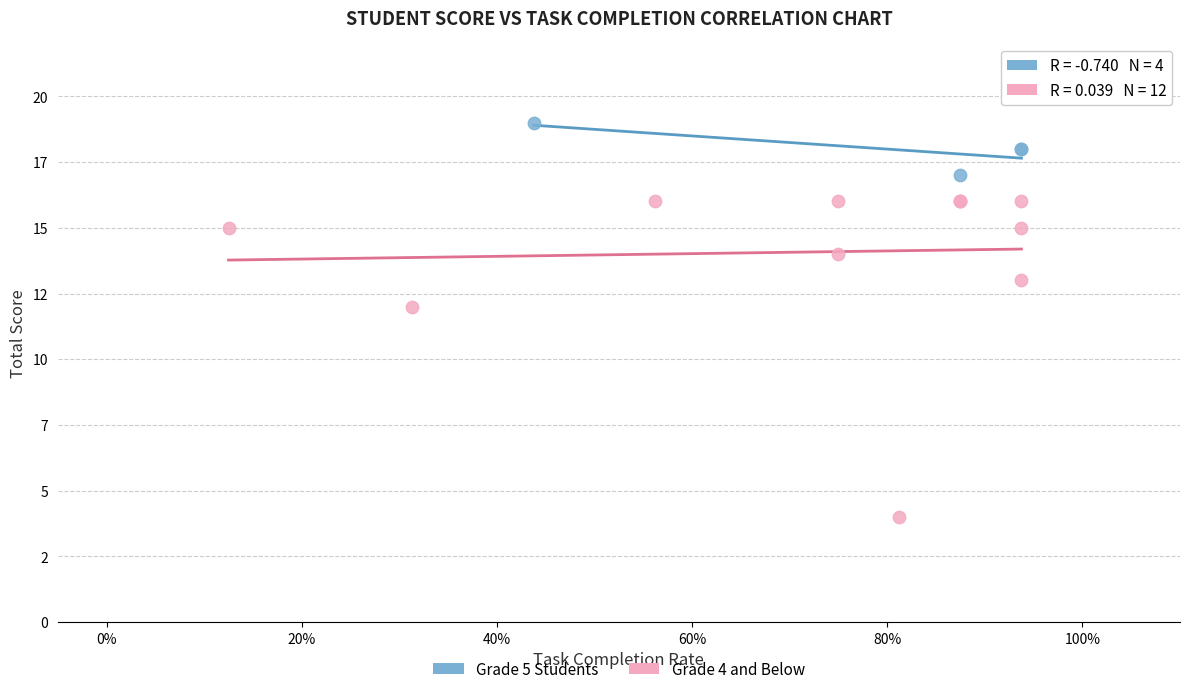

Which series contains the highest Y value?

Grade 5 Students